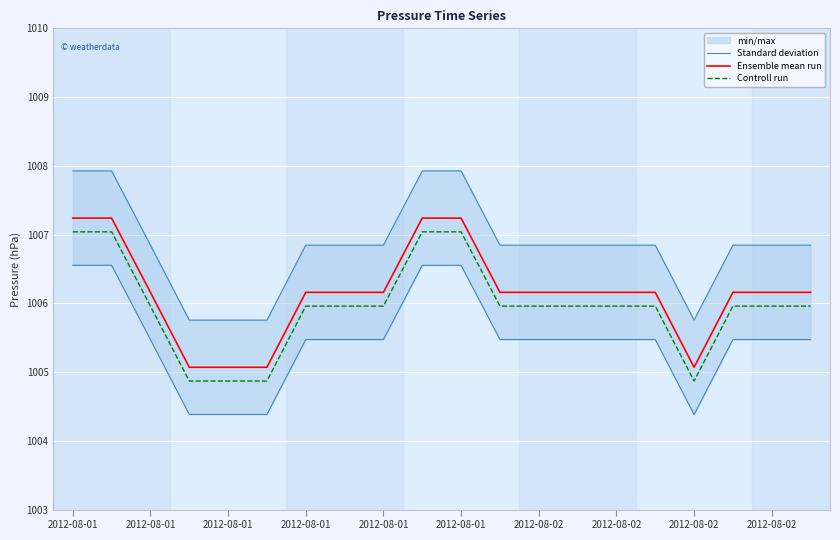

True or false: Ensemble mean run has more than 2 interior local peaks.

False